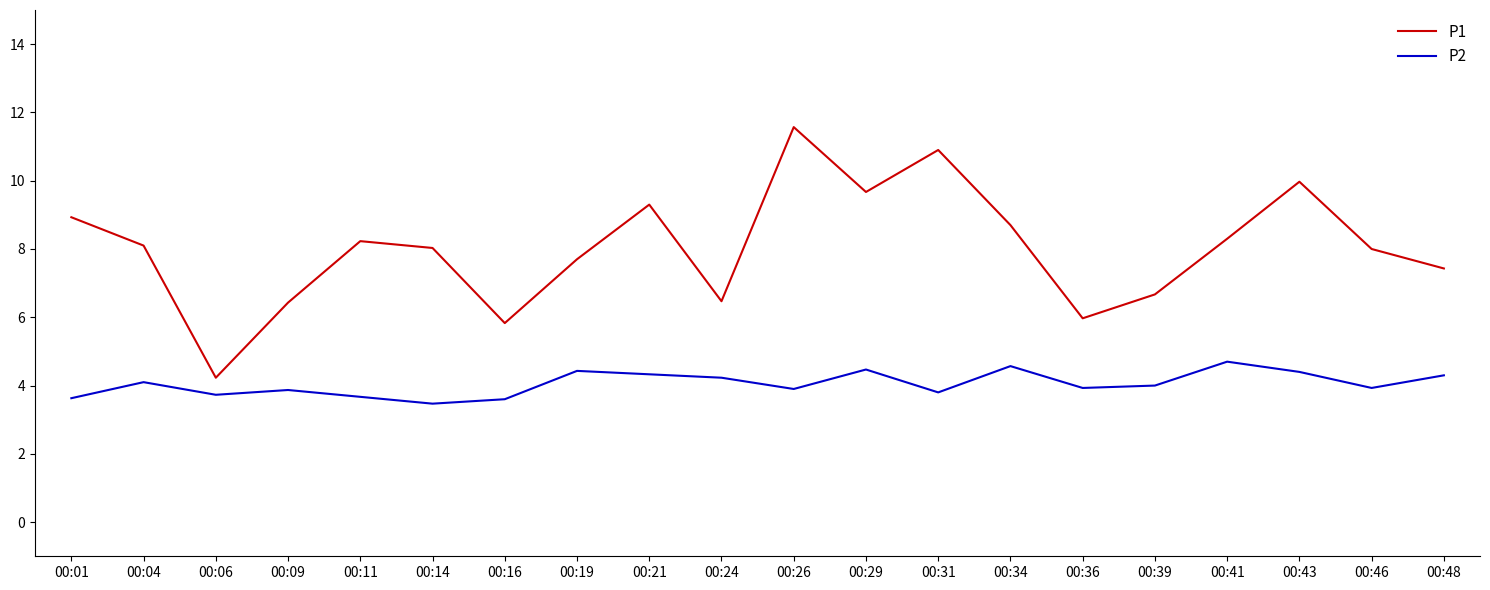

The value of P2 at 00:36 is 3.9. True or false?

True